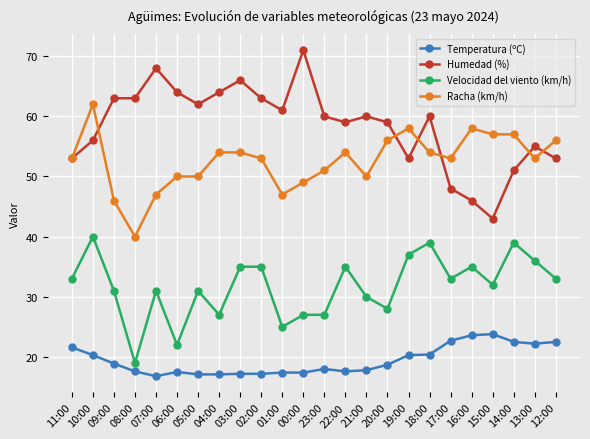

Where is the first local minimum for Velocidad del viento (km/h)?

08:00